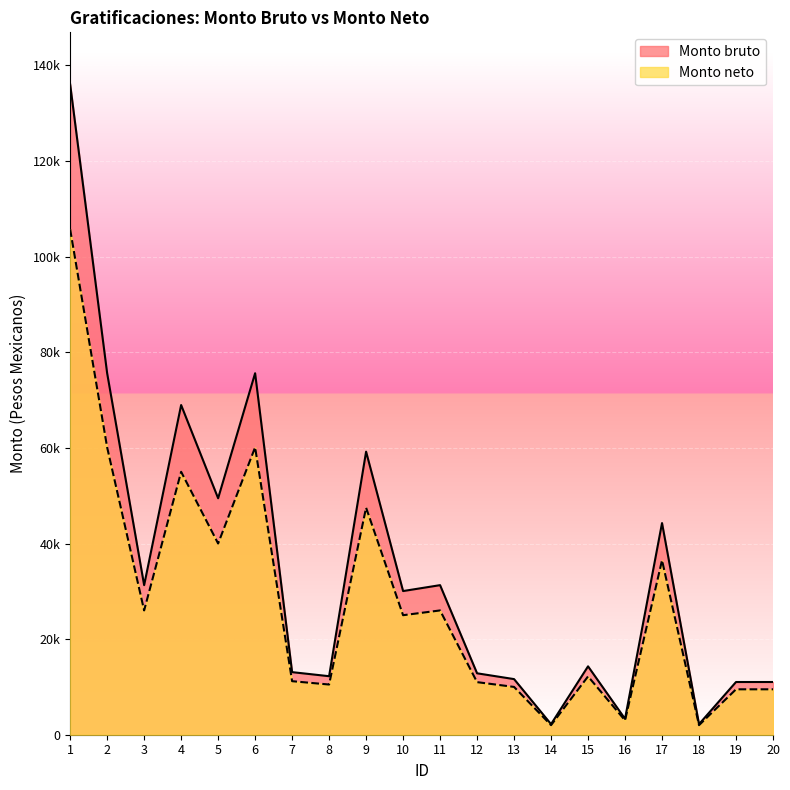

What is the maximum value shown in the chart?

136047.0